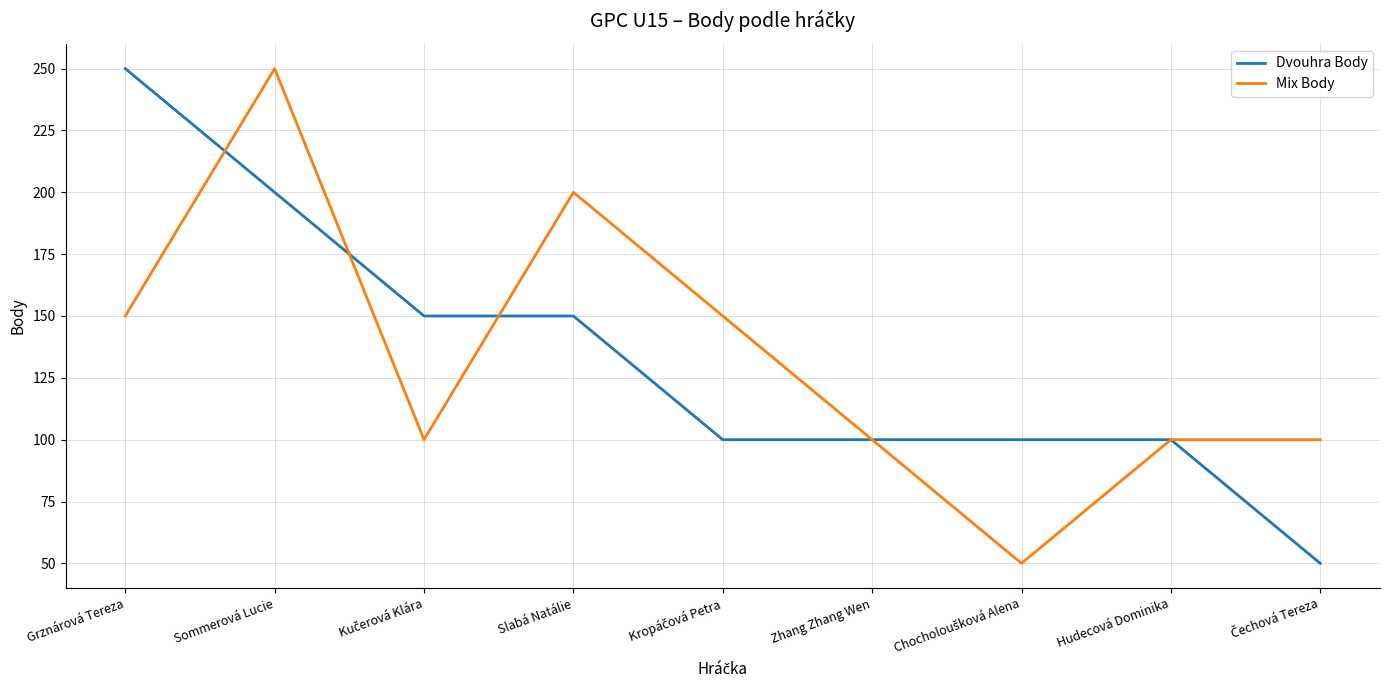

What is the difference between the highest and lowest values at Slabá Natálie?

50